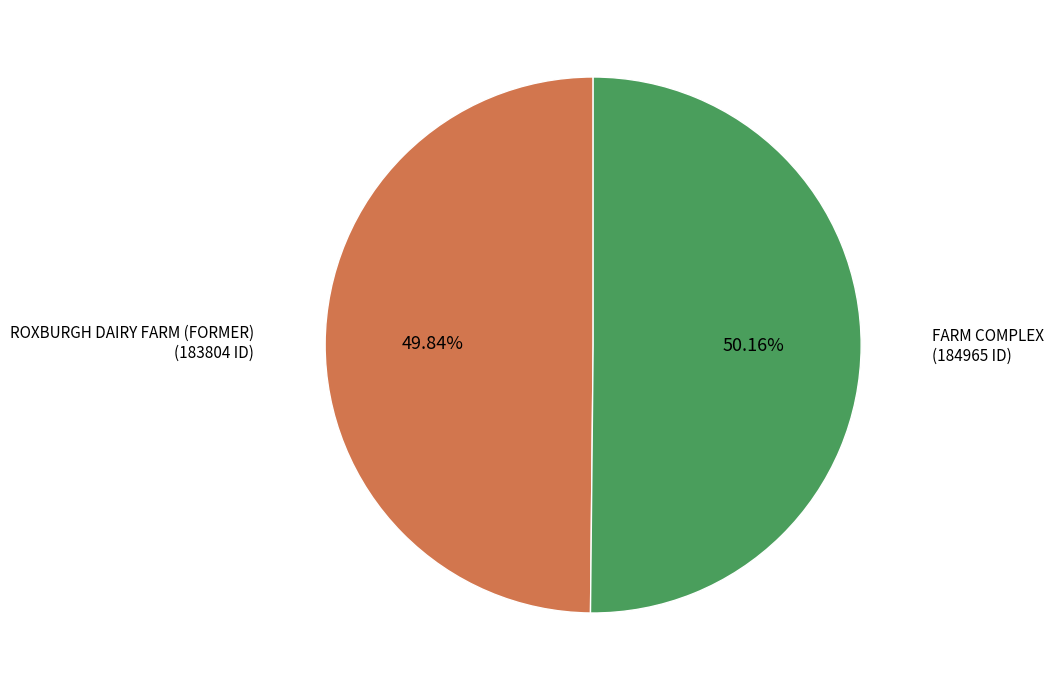

Is there a majority slice in this chart?

Yes